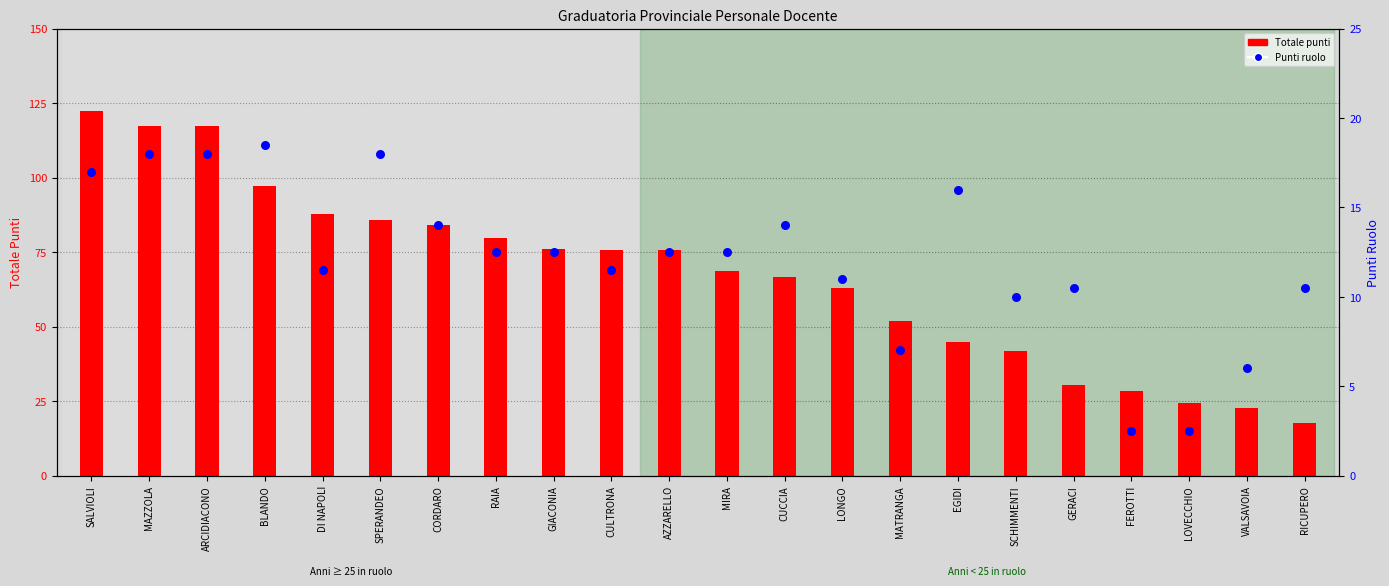

At which category is the sum across all series the highest?

SALVIOLI